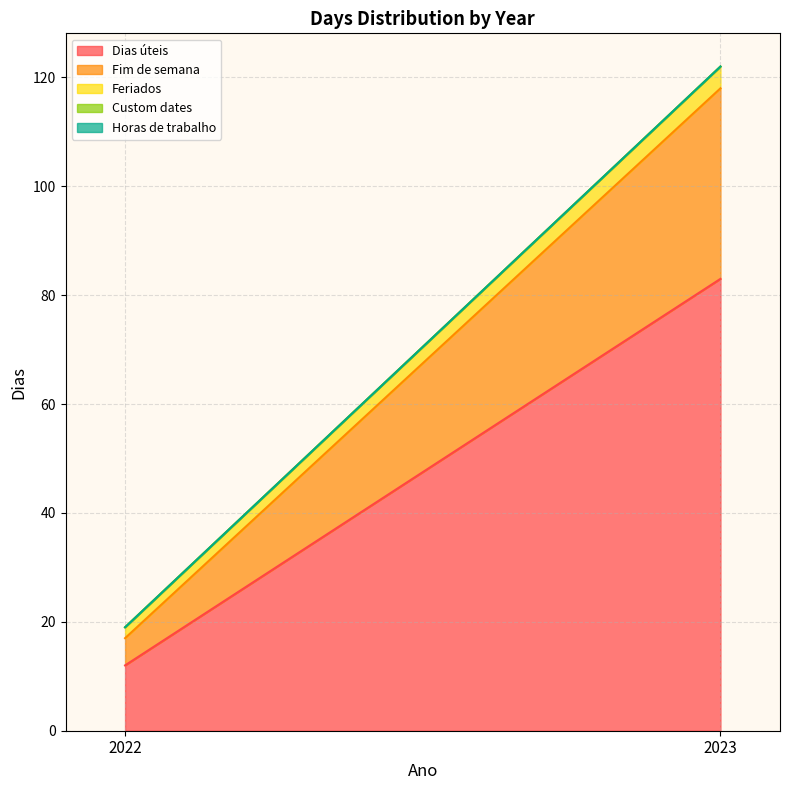

The value of Feriados at 2022 is 2. True or false?

True